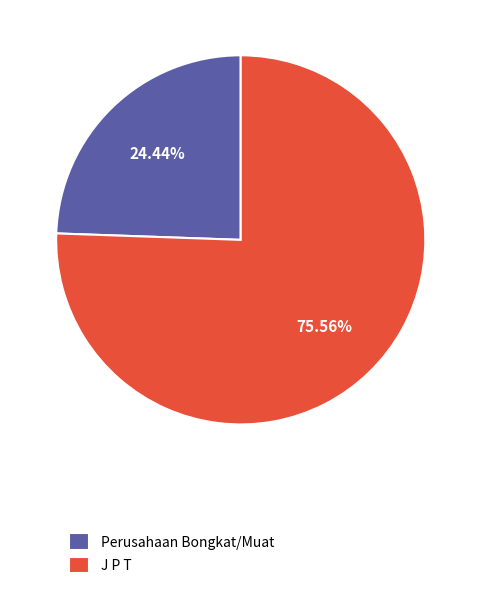

Which has a higher value, Perusahaan Bongkat/Muat or J P T?

J P T